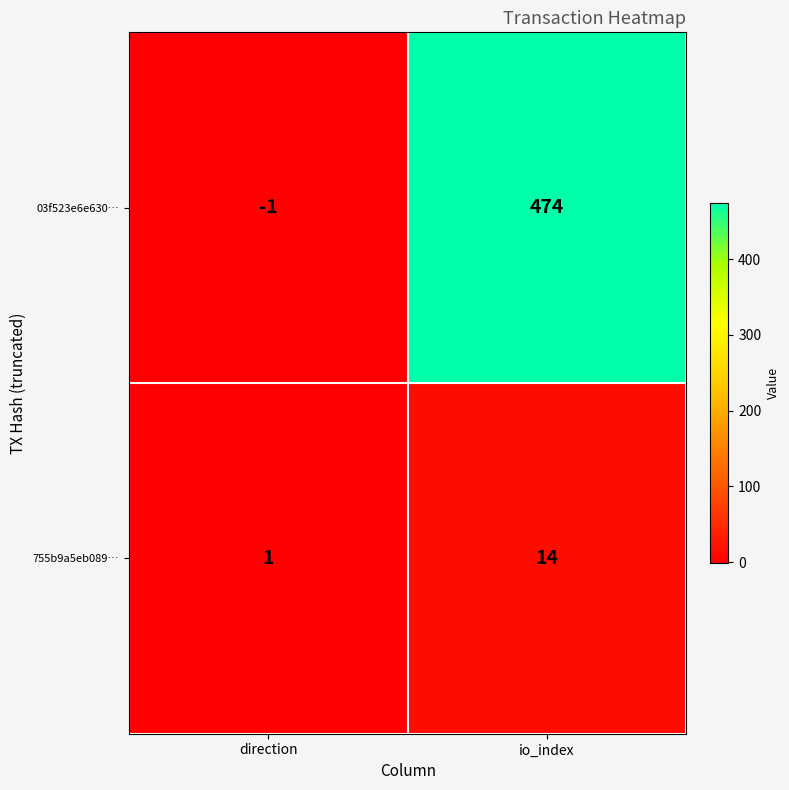

What is the sum of the 03f523e6e630… values at io_index and direction?

473